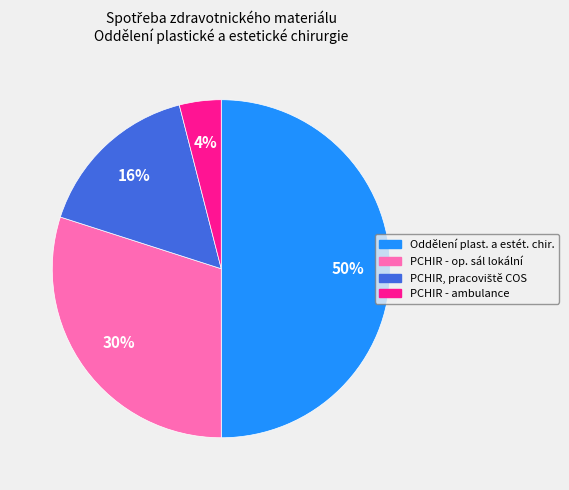

To the nearest percent, what is the difference between the largest and smallest slice percentages?

46%